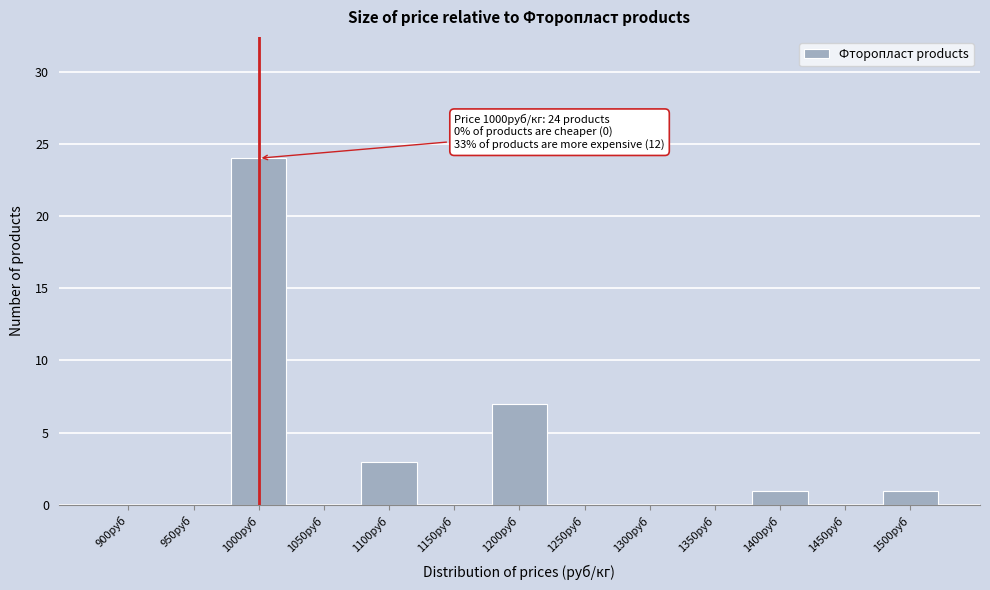

Reading left to right, what are all the values shown in this chart?

900руб=0	950руб=0	1000руб=24	1050руб=0	1100руб=3	1150руб=0	1200руб=7	1250руб=0	1300руб=0	1350руб=0	1400руб=1	1450руб=0	1500руб=1